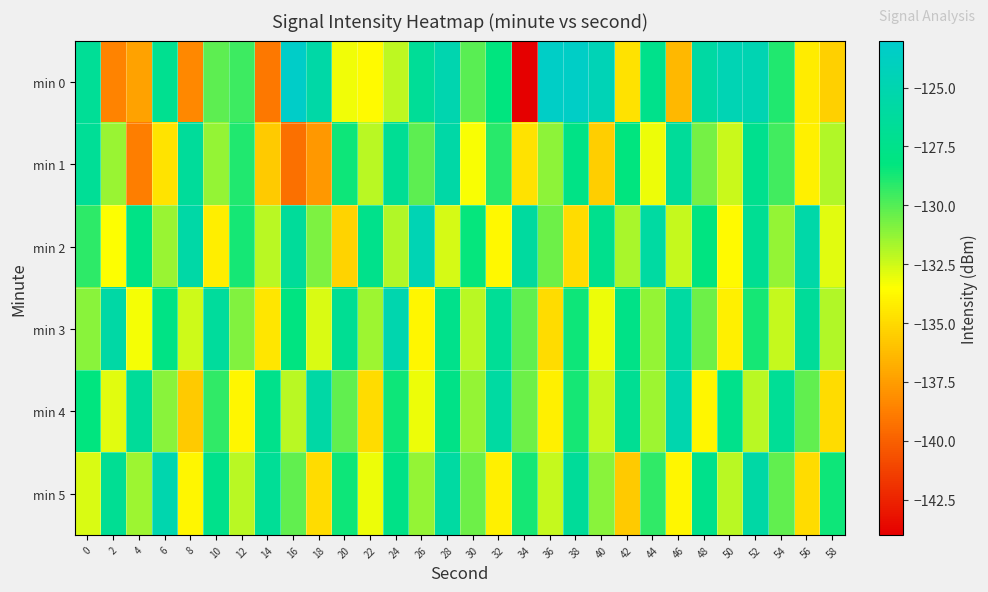

Which series has the largest range (max minus min)?

min 0